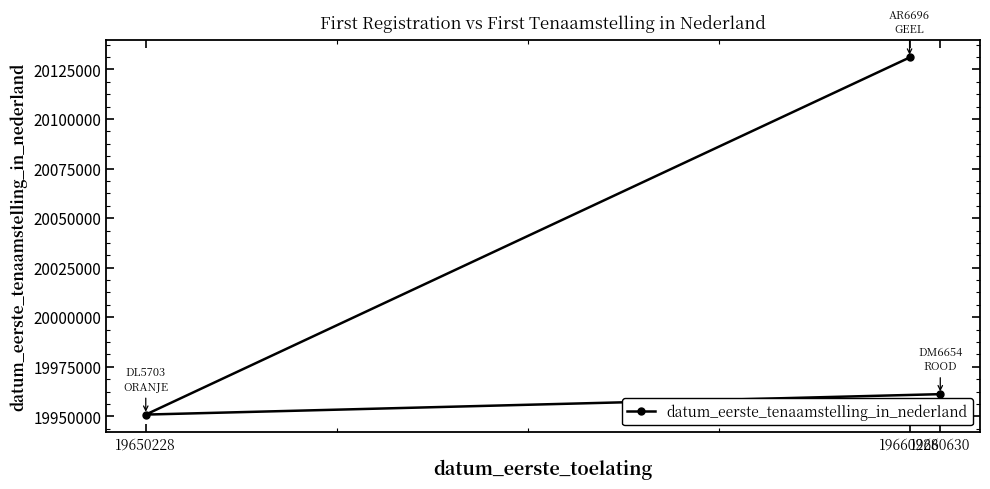

What is the value of the 2nd point from the left?

20131024